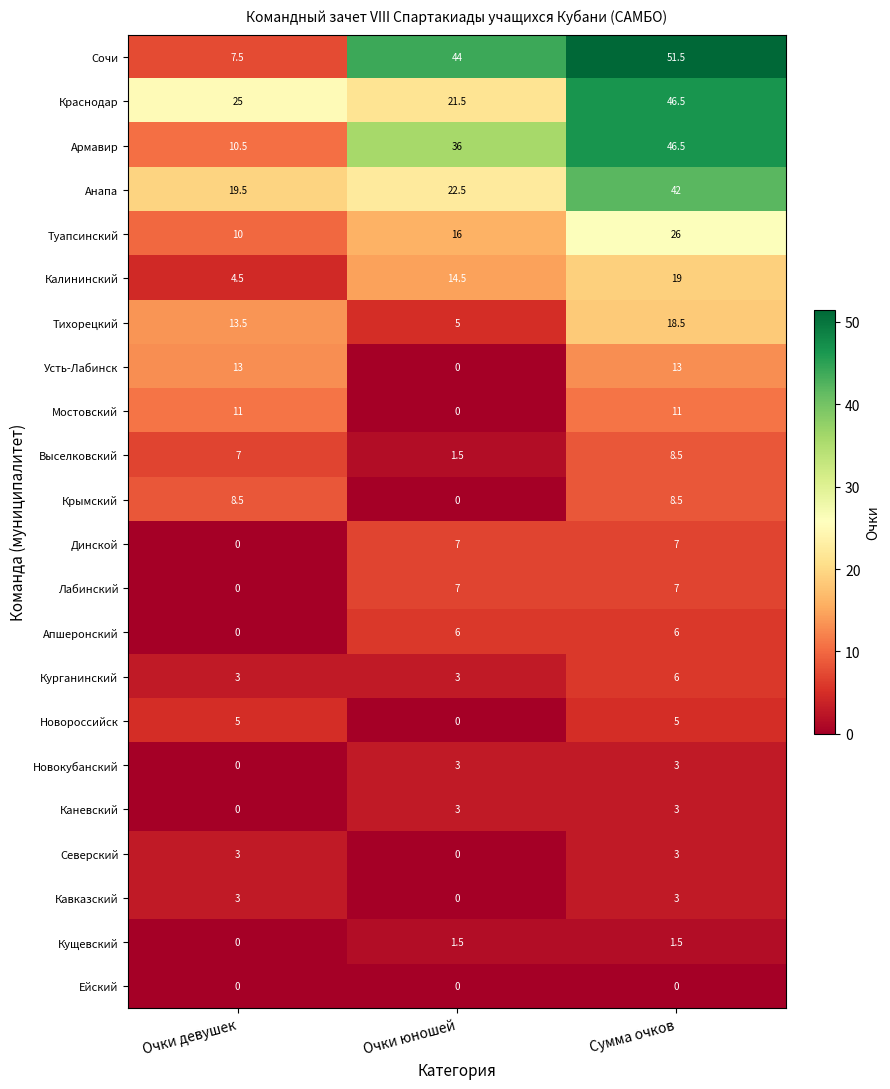

Which series has the largest total across all categories?

Сочи